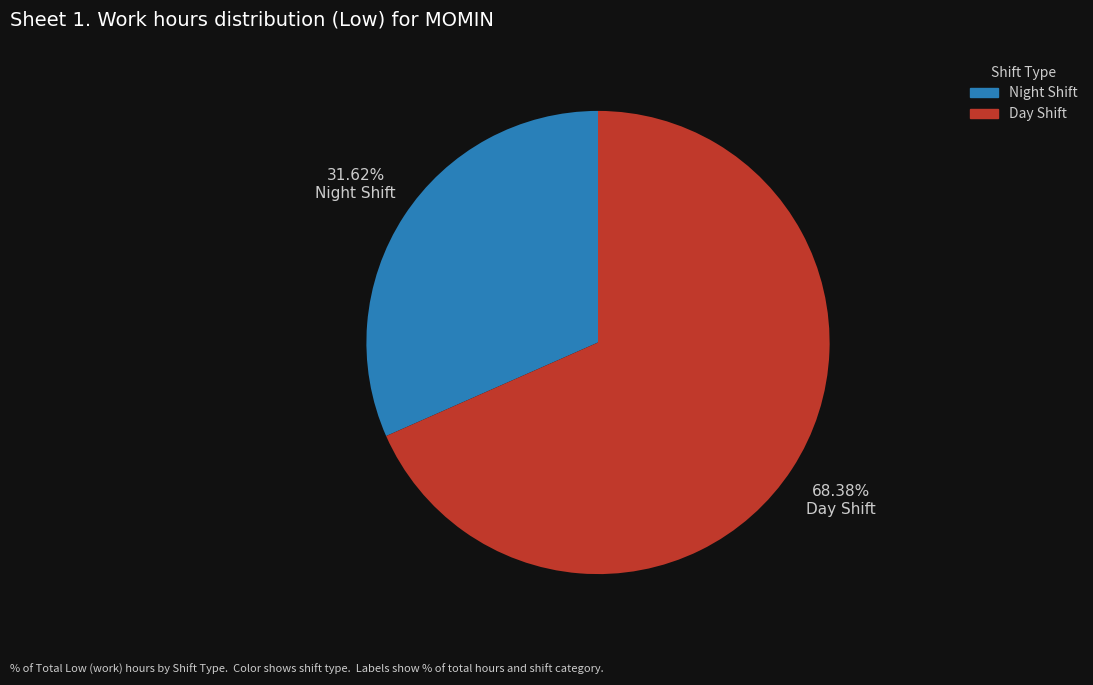

Is there any slice that represents more than half of the pie?

Yes